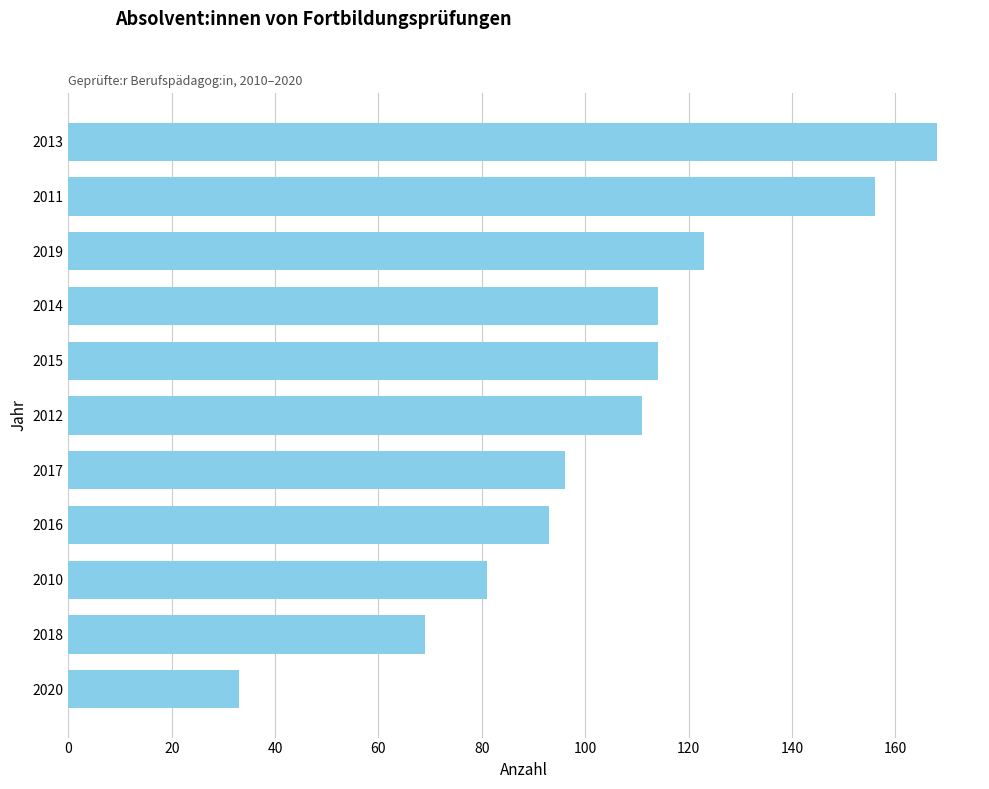

What is the ratio of the value at 2014 to the value at 2010?

1.4